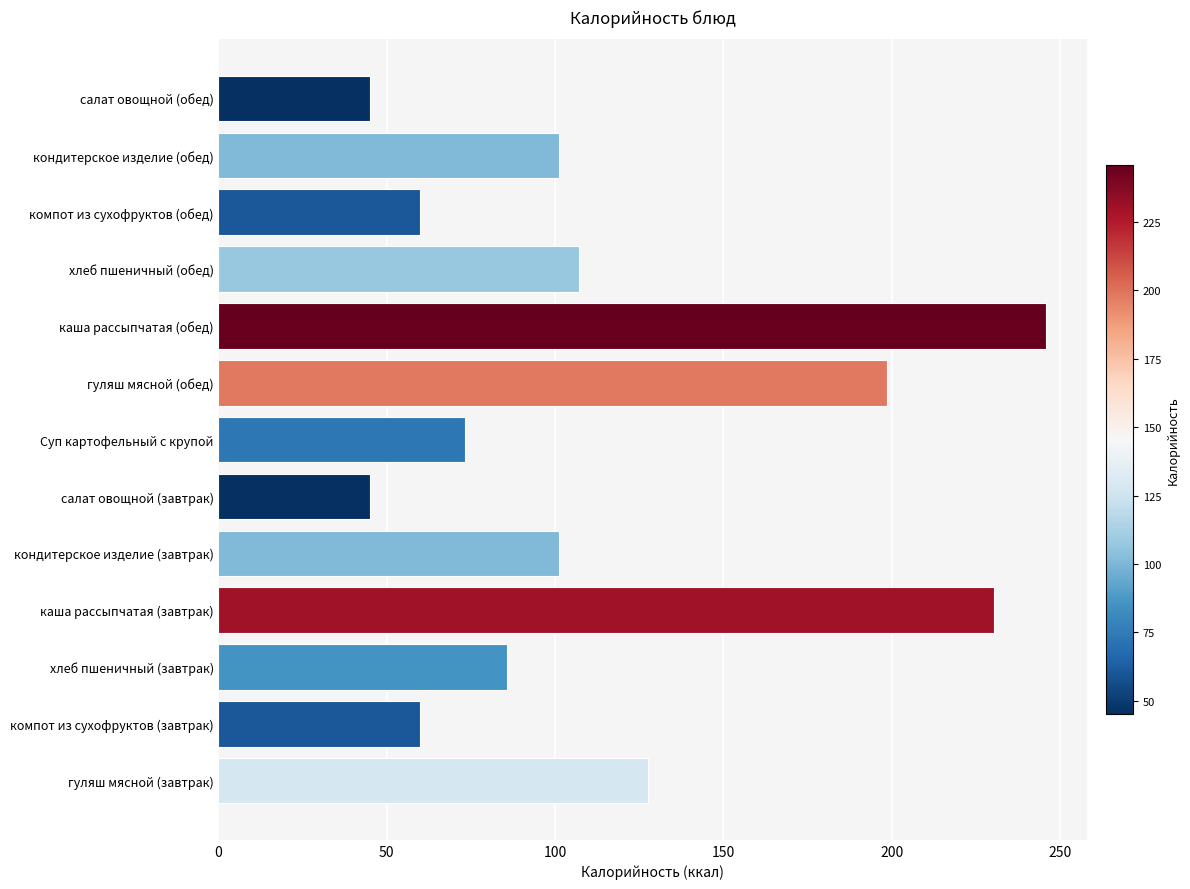

What is the average value?

114.0